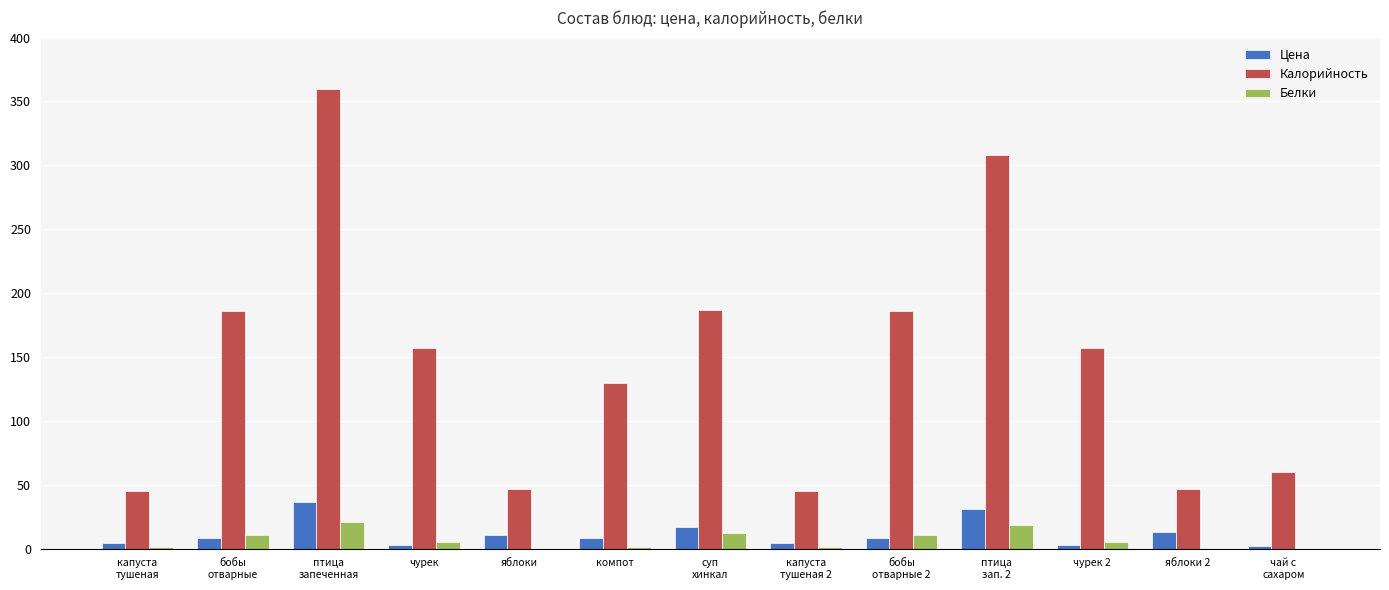

At which category is the sum across all series the highest?

птица
запеченная